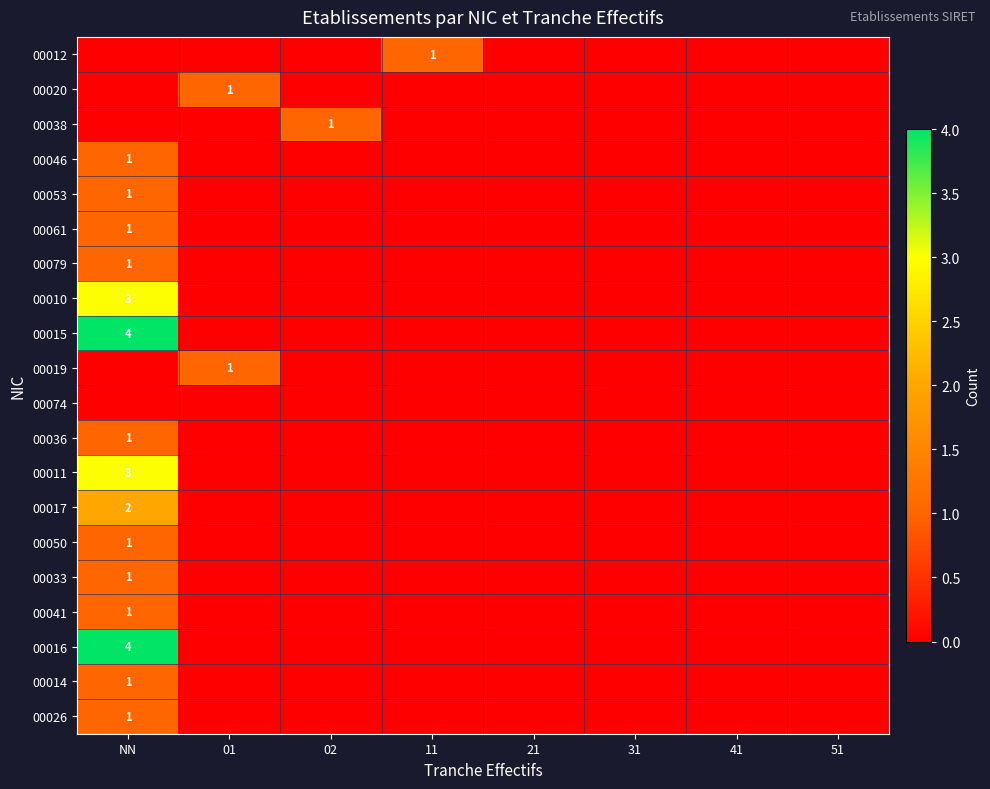

At how many categories does at least one series exceed 0?

4